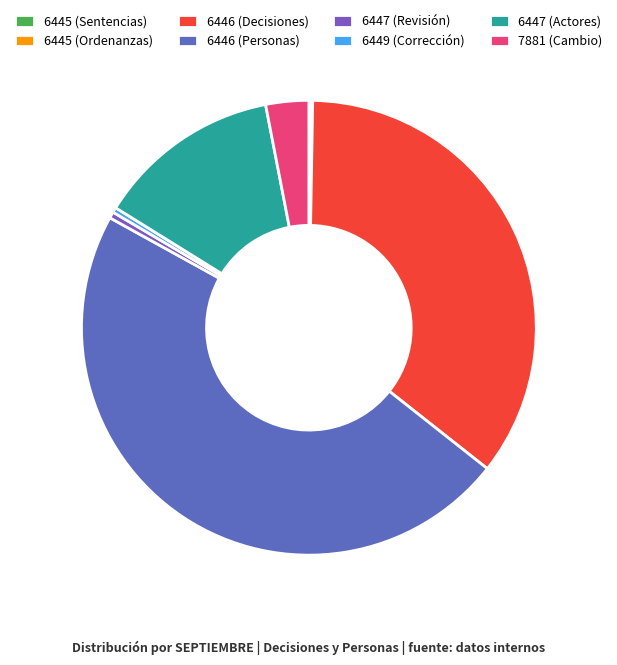

Rank the categories by value from lowest to highest.

6445 (Ordenanzas), 6445 (Sentencias), 6449 (Corrección), 6447 (Revisión), 7881 (Cambio), 6447 (Actores), 6446 (Decisiones), 6446 (Personas)